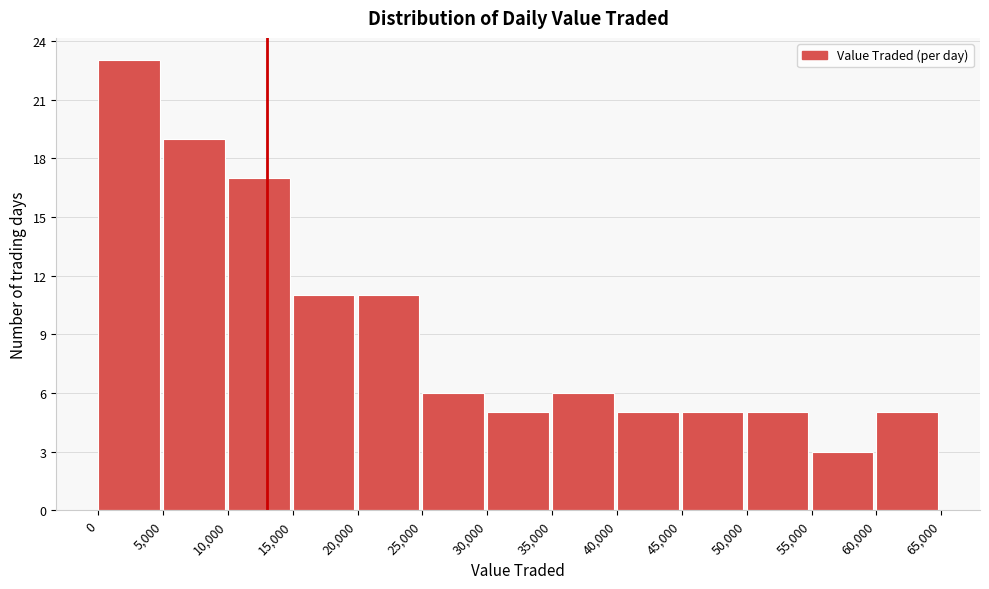

Over which range of the x-axis is the bar tallest?

0 to 5,000